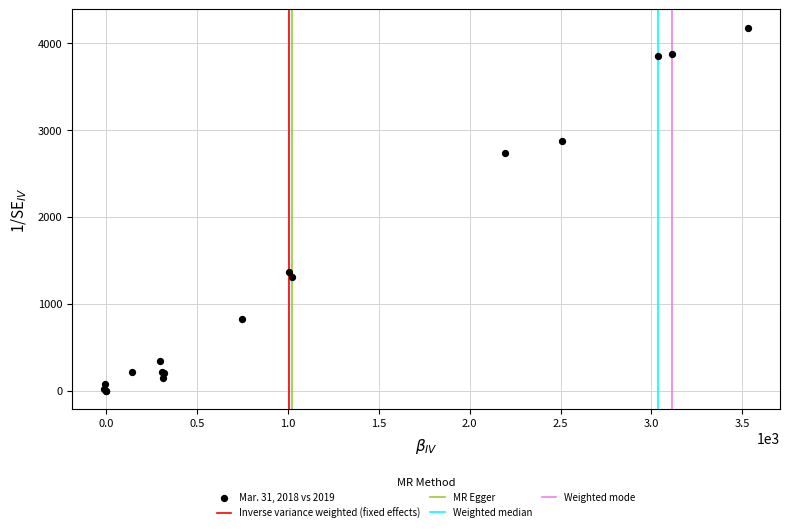

What Y value in the scatter plot is closest to 2089?

2730.0